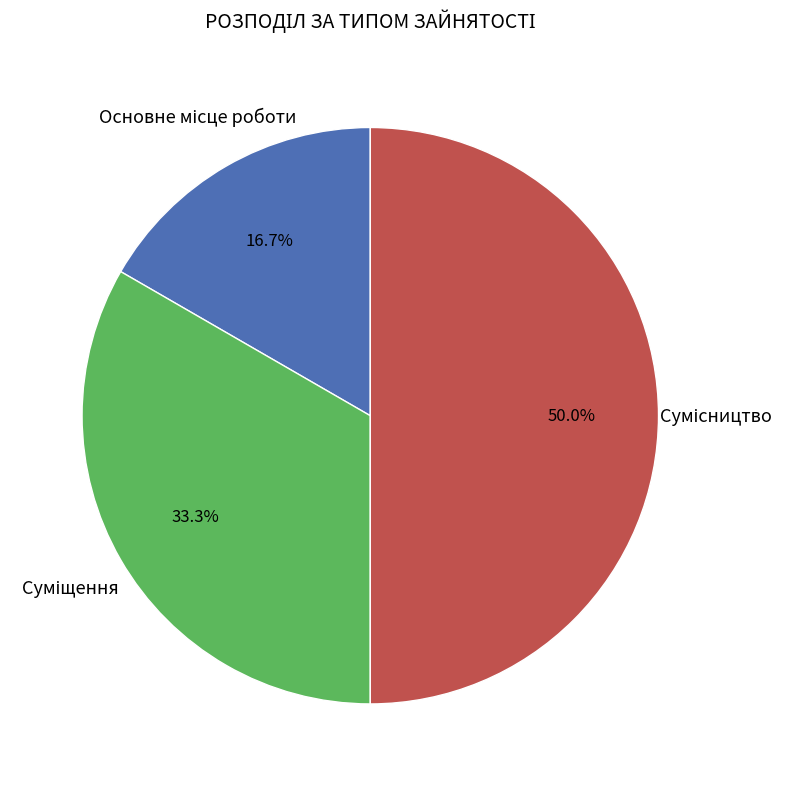

Approximately how many times larger is the value at Суміщення compared to Сумісництво?

0.7